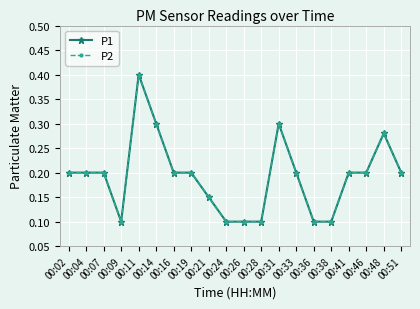

Is this an area chart (filled region under the line)?

No